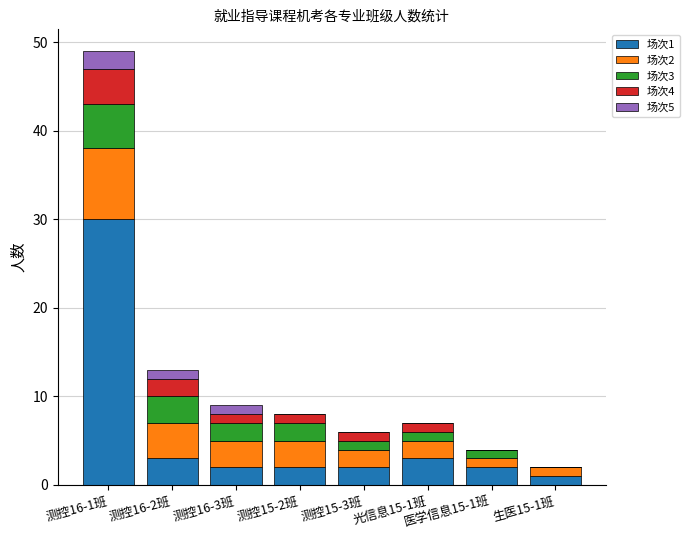

At which category is the sum across all series the highest?

测控16-1班